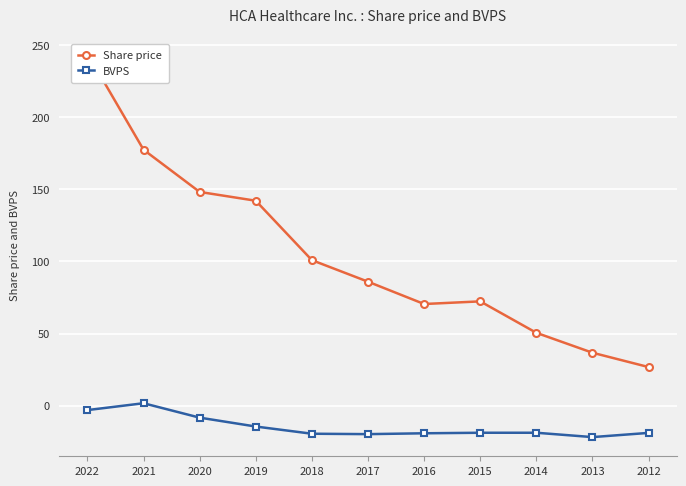

True or false: Share price has more than 0 points higher than both neighbors.

True